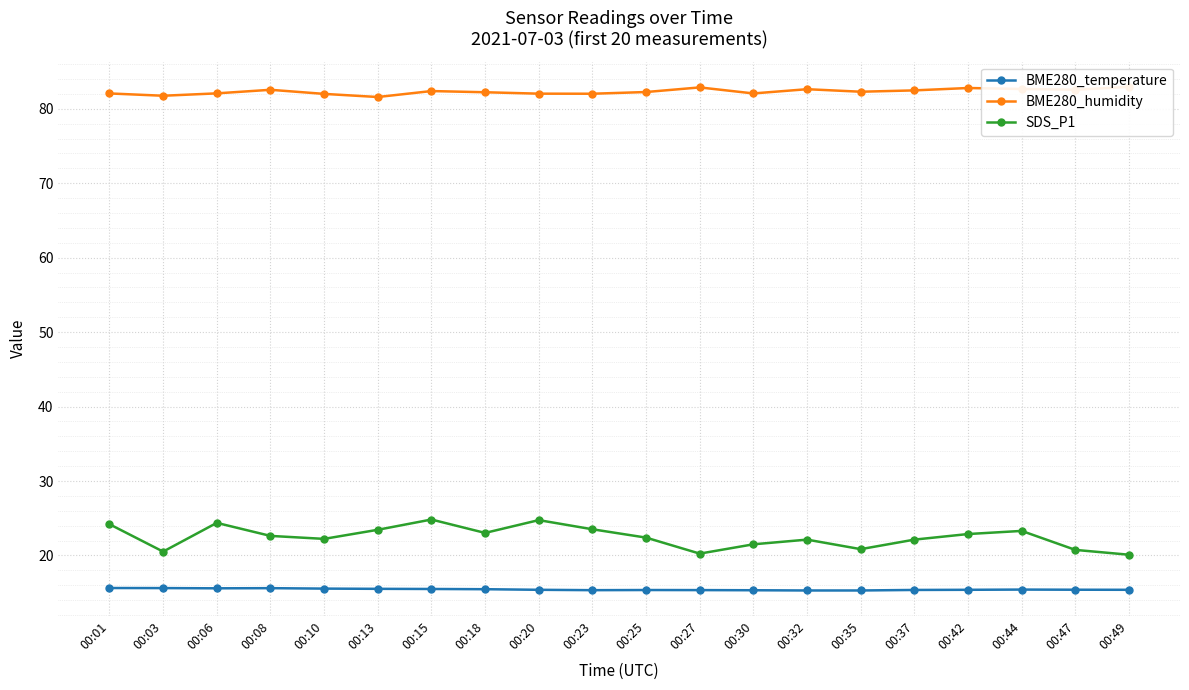

Reading right to left, transcribe all the data shown in this chart.

BME280_temperature: 00:49=15.4	00:47=15.4	00:44=15.4	00:42=15.4	00:37=15.4	00:35=15.3	00:32=15.3	00:30=15.3	00:27=15.3	00:25=15.4	00:23=15.3	00:20=15.4	00:18=15.5	00:15=15.5	00:13=15.5	00:10=15.6	00:08=15.6	00:06=15.6	00:03=15.6	00:01=15.6
BME280_humidity: 00:49=82.9	00:47=82.6	00:44=82.7	00:42=82.8	00:37=82.5	00:35=82.3	00:32=82.6	00:30=82.1	00:27=82.9	00:25=82.2	00:23=82.0	00:20=82.0	00:18=82.2	00:15=82.4	00:13=81.6	00:10=82.0	00:08=82.5	00:06=82.1	00:03=81.8	00:01=82.1
SDS_P1: 00:49=20.1	00:47=20.8	00:44=23.3	00:42=22.9	00:37=22.1	00:35=20.9	00:32=22.1	00:30=21.5	00:27=20.2	00:25=22.4	00:23=23.5	00:20=24.8	00:18=23.0	00:15=24.8	00:13=23.4	00:10=22.2	00:08=22.6	00:06=24.4	00:03=20.5	00:01=24.2